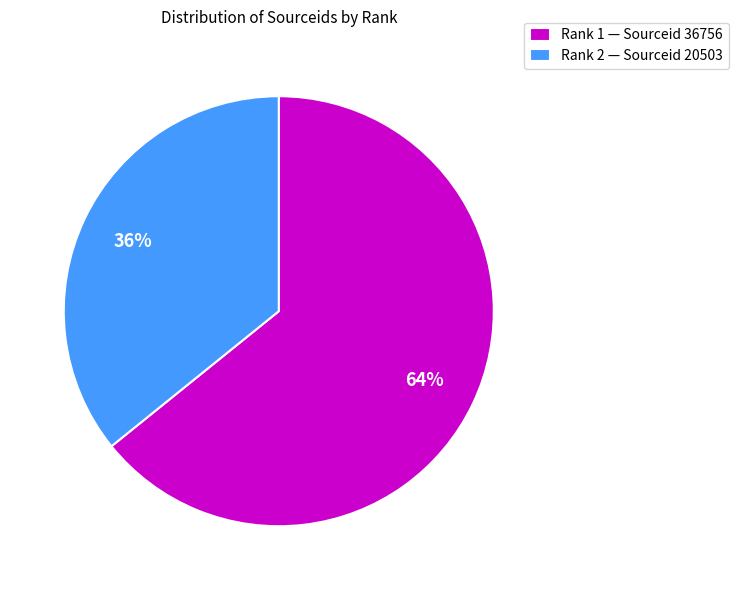

True or false: Rank 1 — Sourceid 36756 accounts for 64% of the total.

True